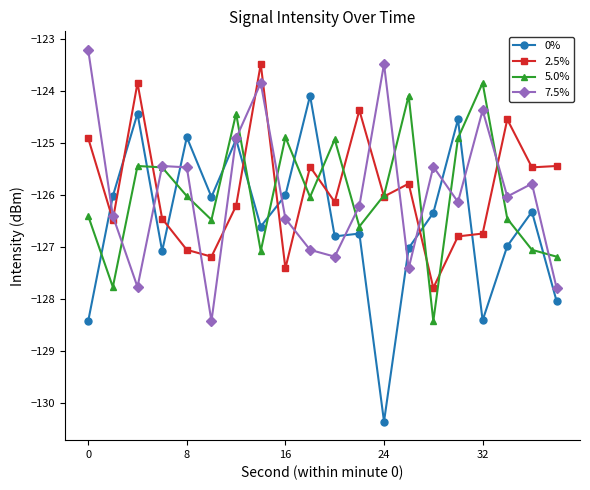

What is the sum of all 7.5% values?

-2518.9